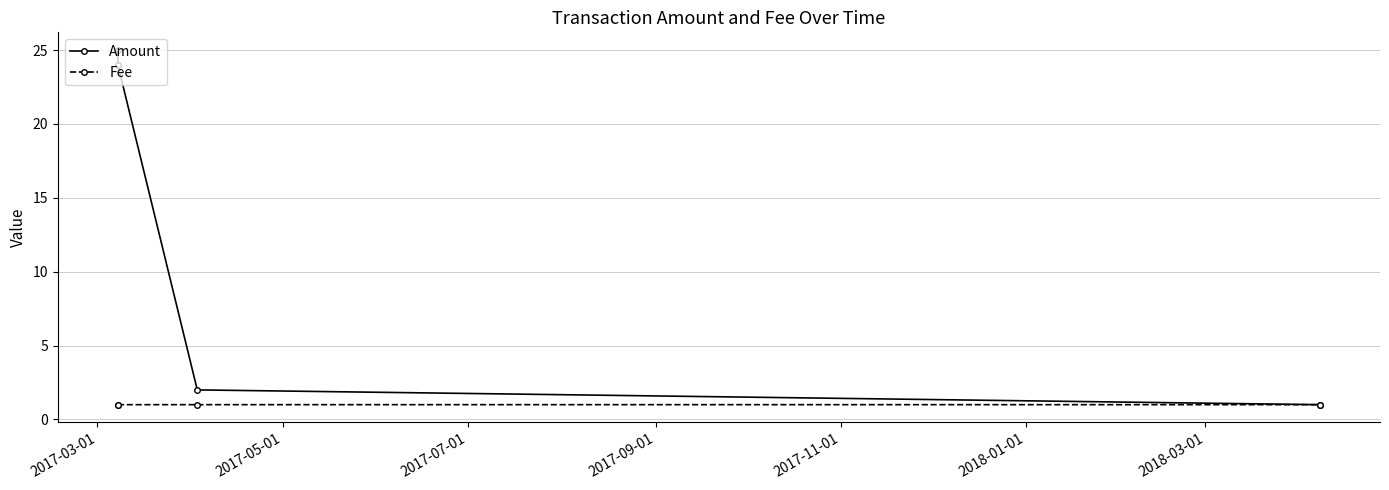

What is the value of the Fee point at the 2nd from the left?

1.0